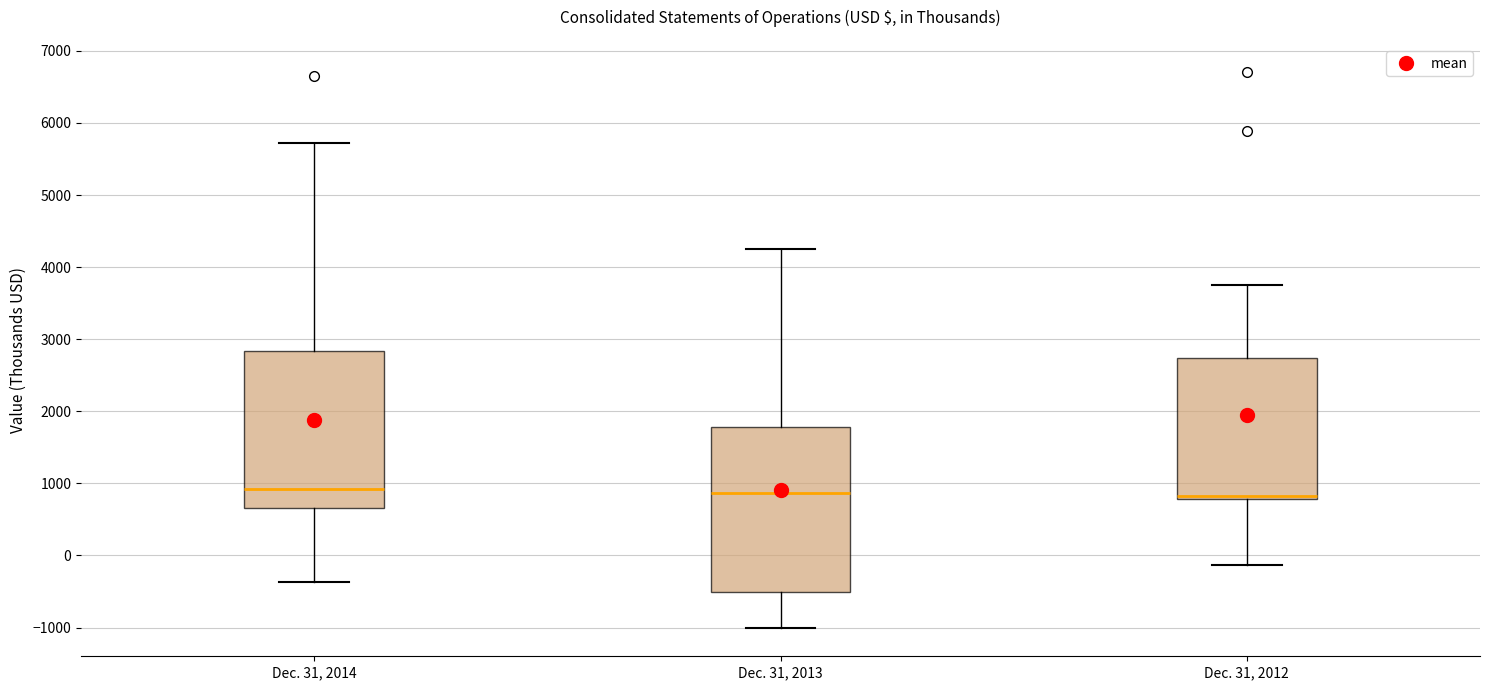

Reading left to right, transcribe this box plot: for each box, give where its median line is, the range the box spans, and where its two whiskers end, as read against the y-axis. The values are not printed on the chart, so give them approximately, as read against the axis.

Dec. 31, 2014: median 900, box 700 to 2800, whiskers -400 to 5700
Dec. 31, 2013: median 900, box -500 to 1800, whiskers -1000 to 4300
Dec. 31, 2012: median 800 (just above the box's lower edge), box 800 to 2700, whiskers -100 to 3700